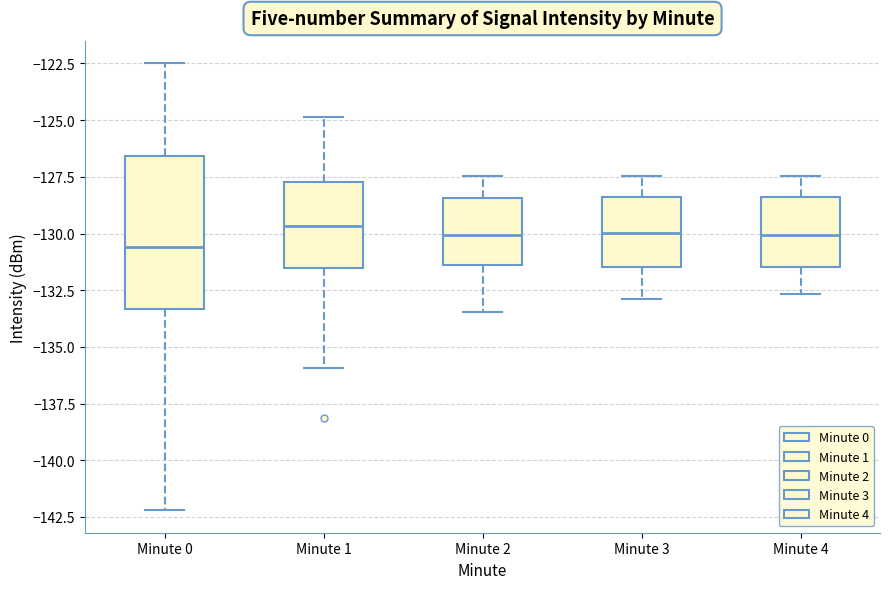

Which box is the tallest, from its lower edge to its upper edge?

Minute 0